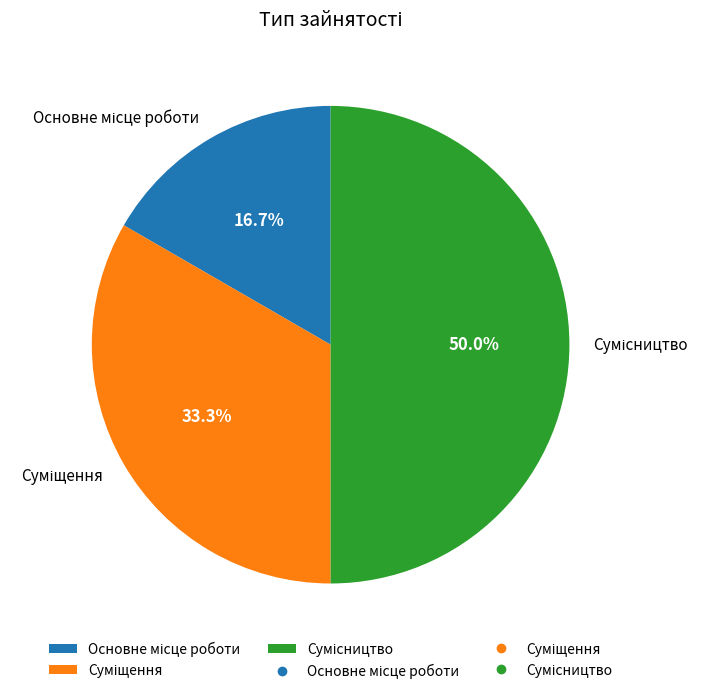

The Суміщення slice represents 22% of the pie. True or false?

False